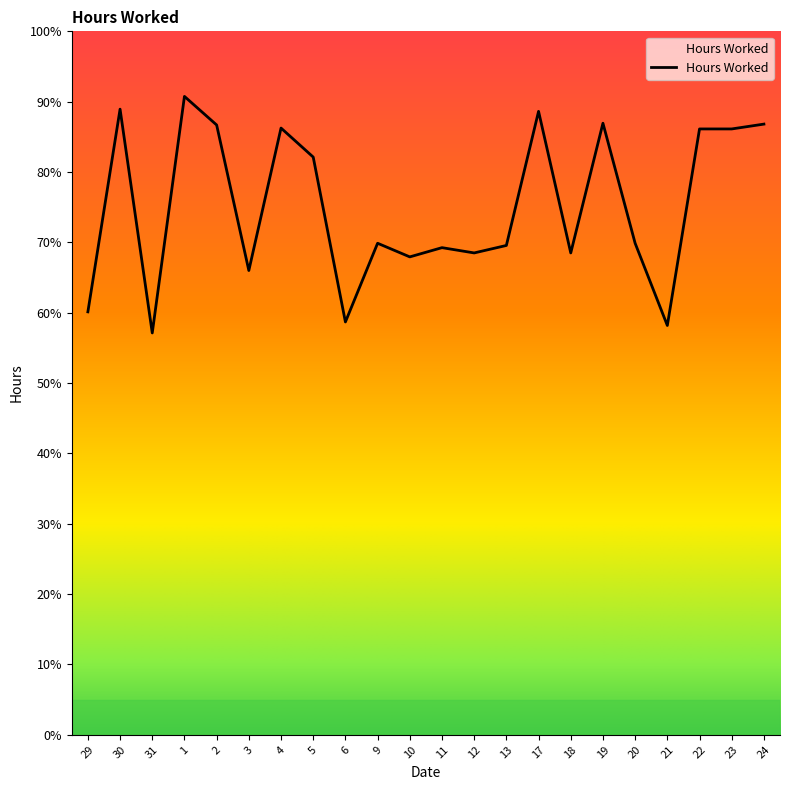

True or false: the data shows 13.0 at 29.

False